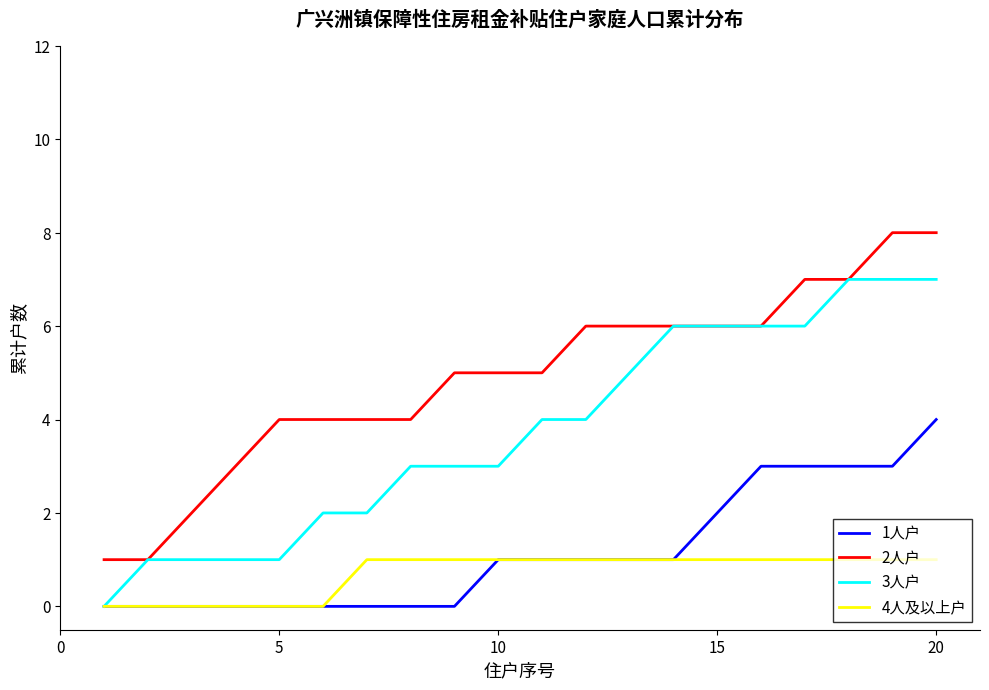

What is the difference between the maximum and minimum values in the 1人户 series?

4